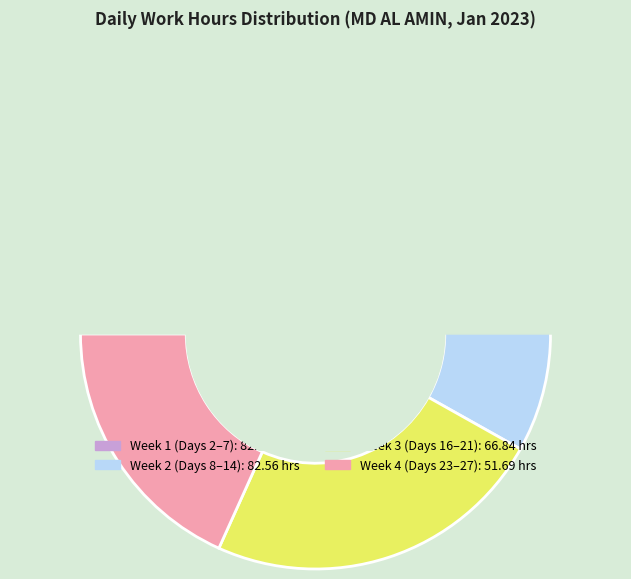

To the nearest percent, what is the difference between the Day 14 and Day 7 slice percentages?

1%